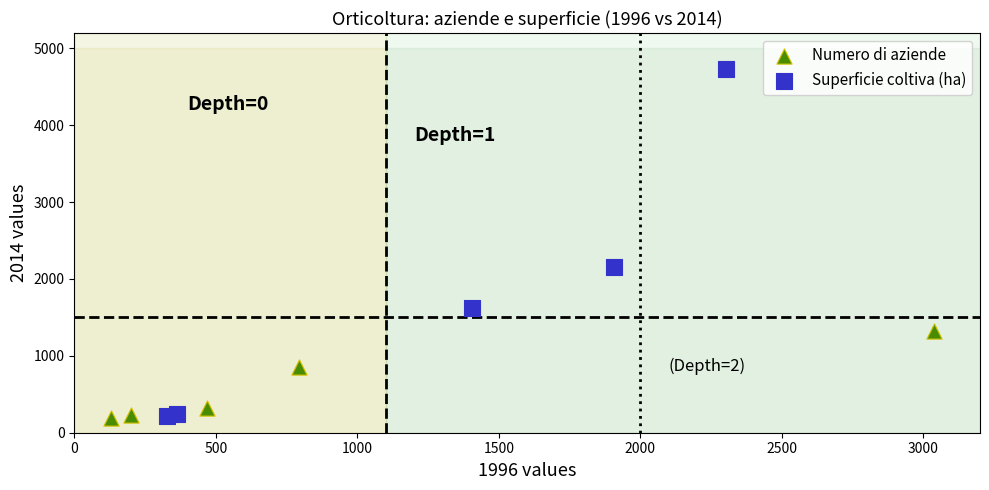

Which series reaches the maximum Y coordinate?

Superficie coltiva (ha)